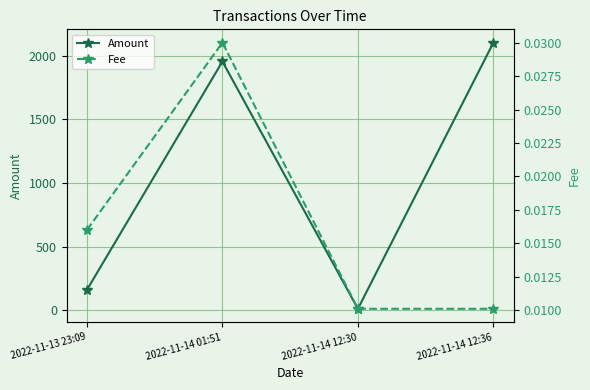

Reading left to right, transcribe all the data shown in this chart.

Amount: 159.3	1955.8	10.0	2104.1
Fee: 0.0	0.0	0.0	0.0